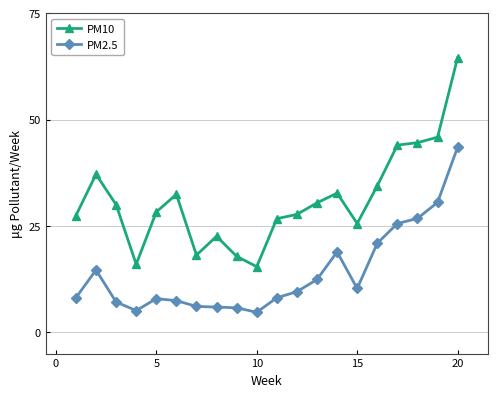

True or false: PM2.5 and PM10 intersect in this chart.

False